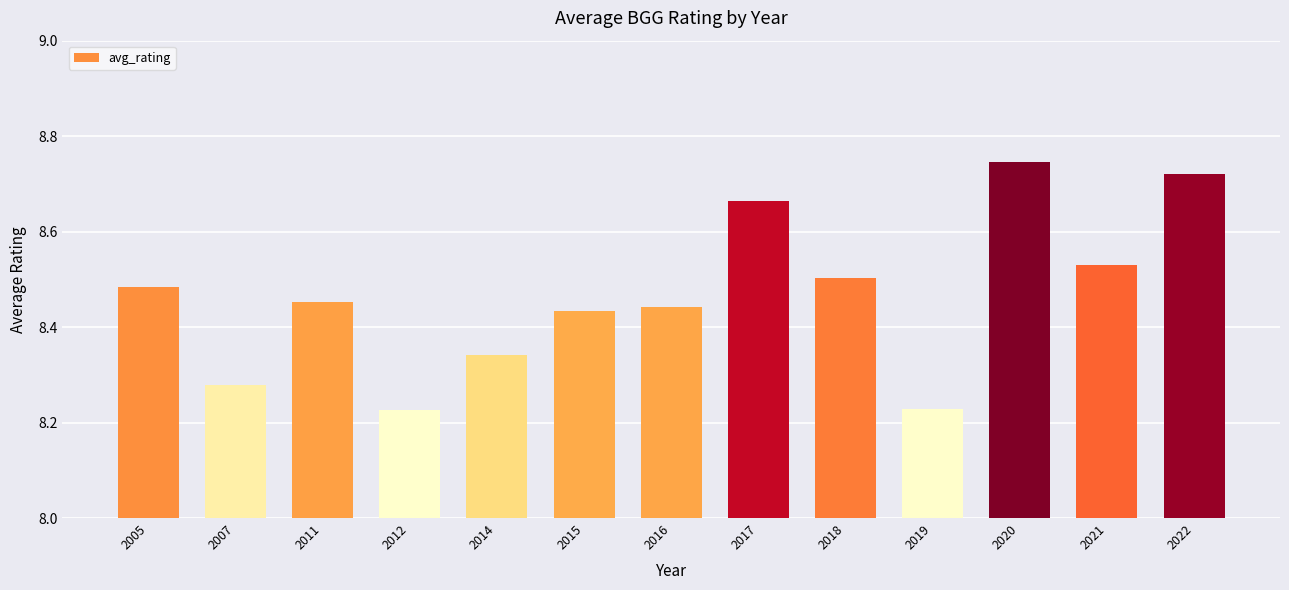

Is it true that the value at 2012 is 4.7?

False